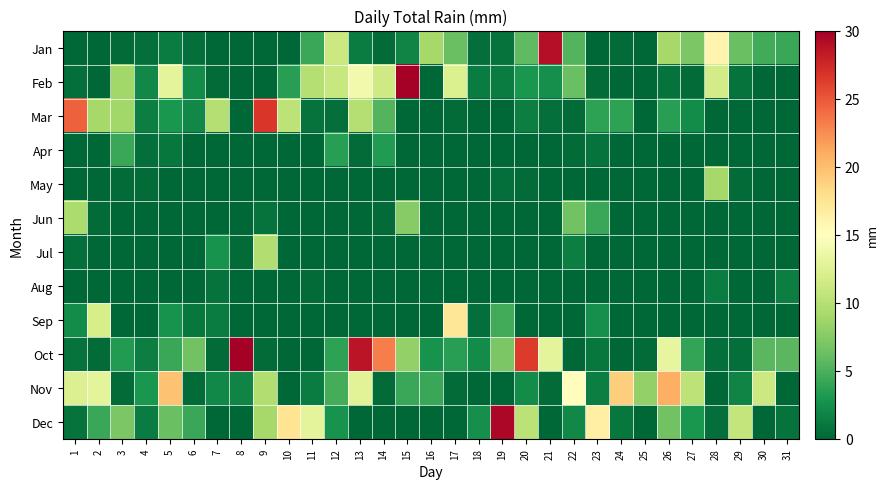

Between 6 and 23, which is larger?

6